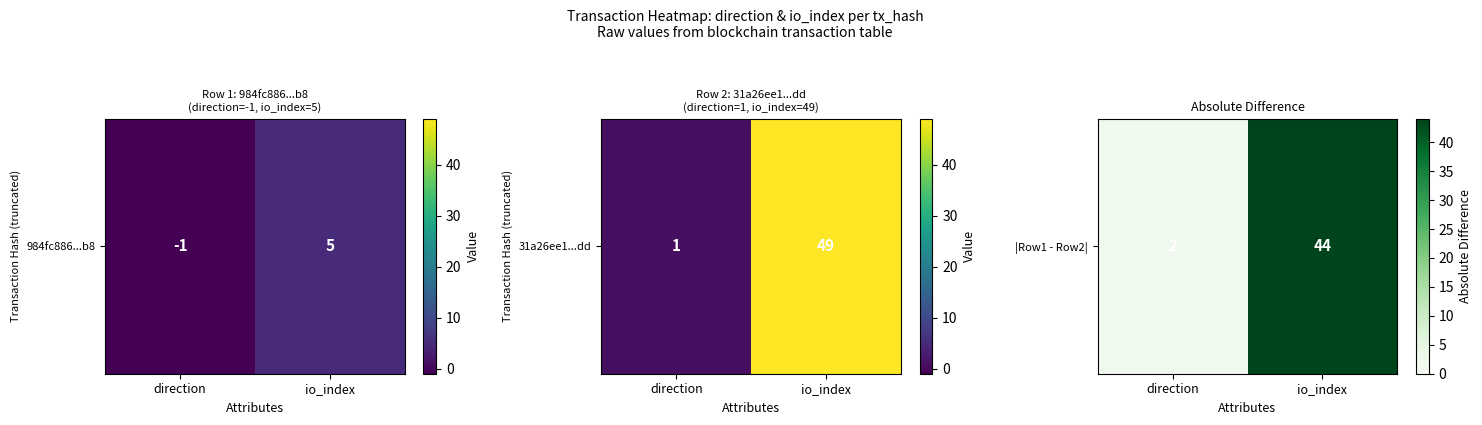

Rank the categories by value from highest to lowest.

io_index, direction